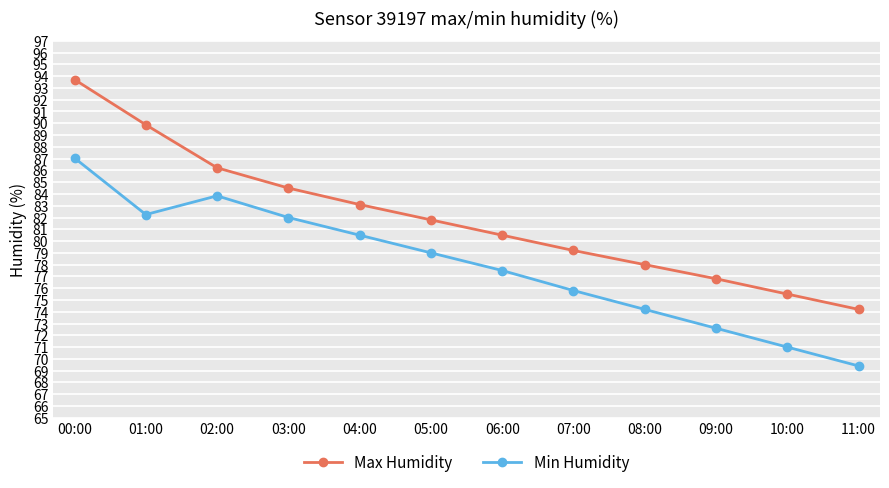

True or false: Max Humidity and Min Humidity intersect in this chart.

False